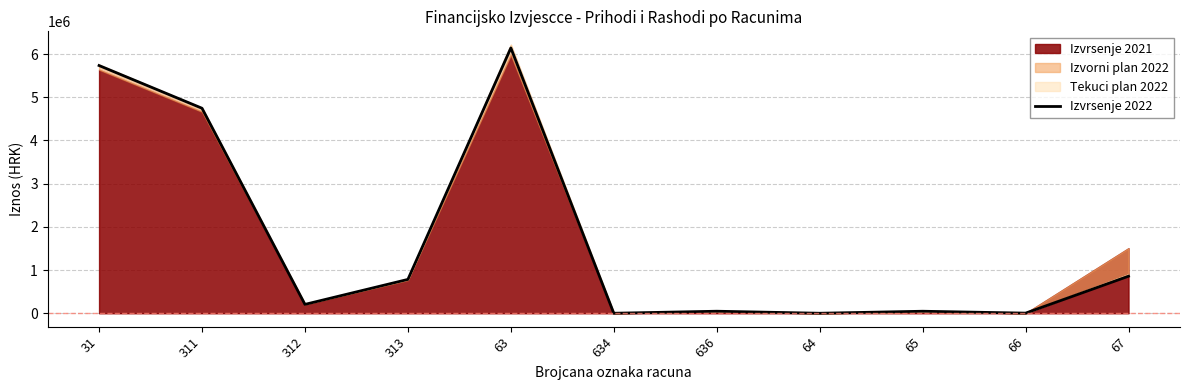

What is the change in value from 64 to 65?

+46712.4